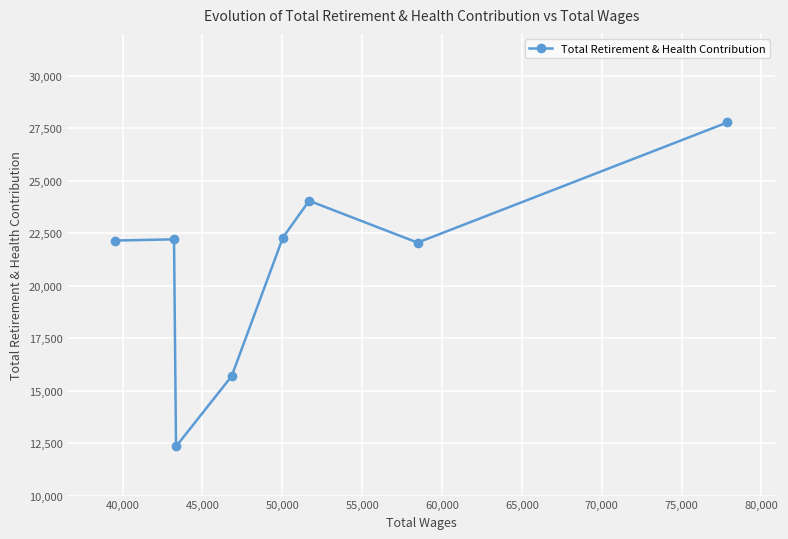

What is the value of the 1st point from the left?

22153